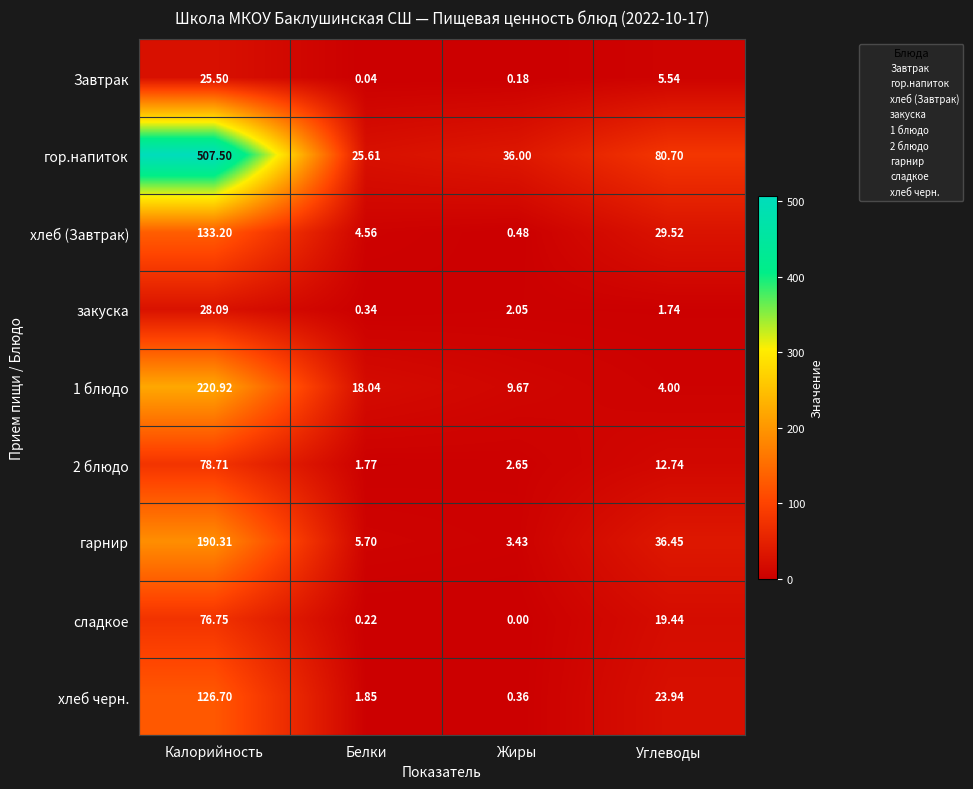

Rank the categories by закуска value from highest to lowest.

Калорийность, Жиры, Углеводы, Белки